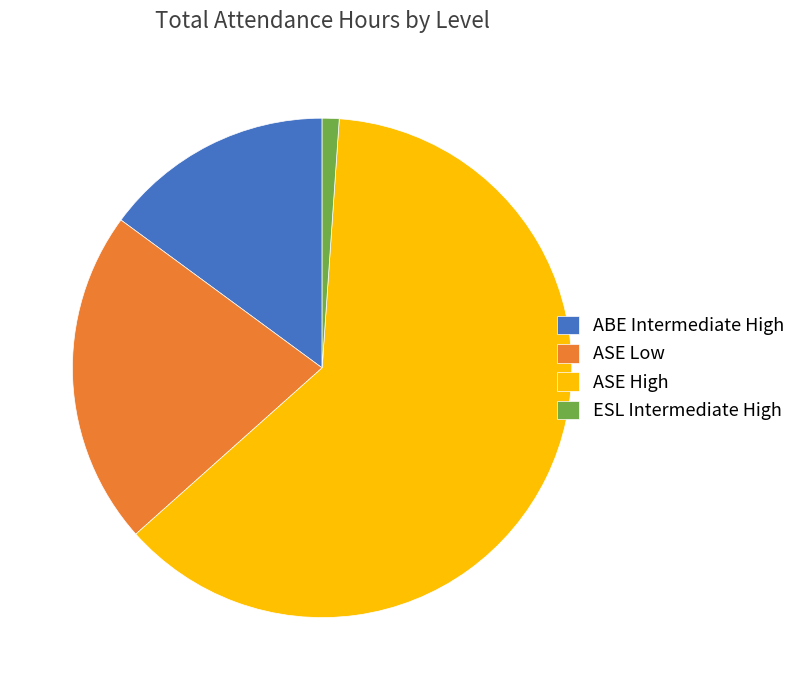

Which has a higher value, ASE High or ESL Intermediate High?

ASE High